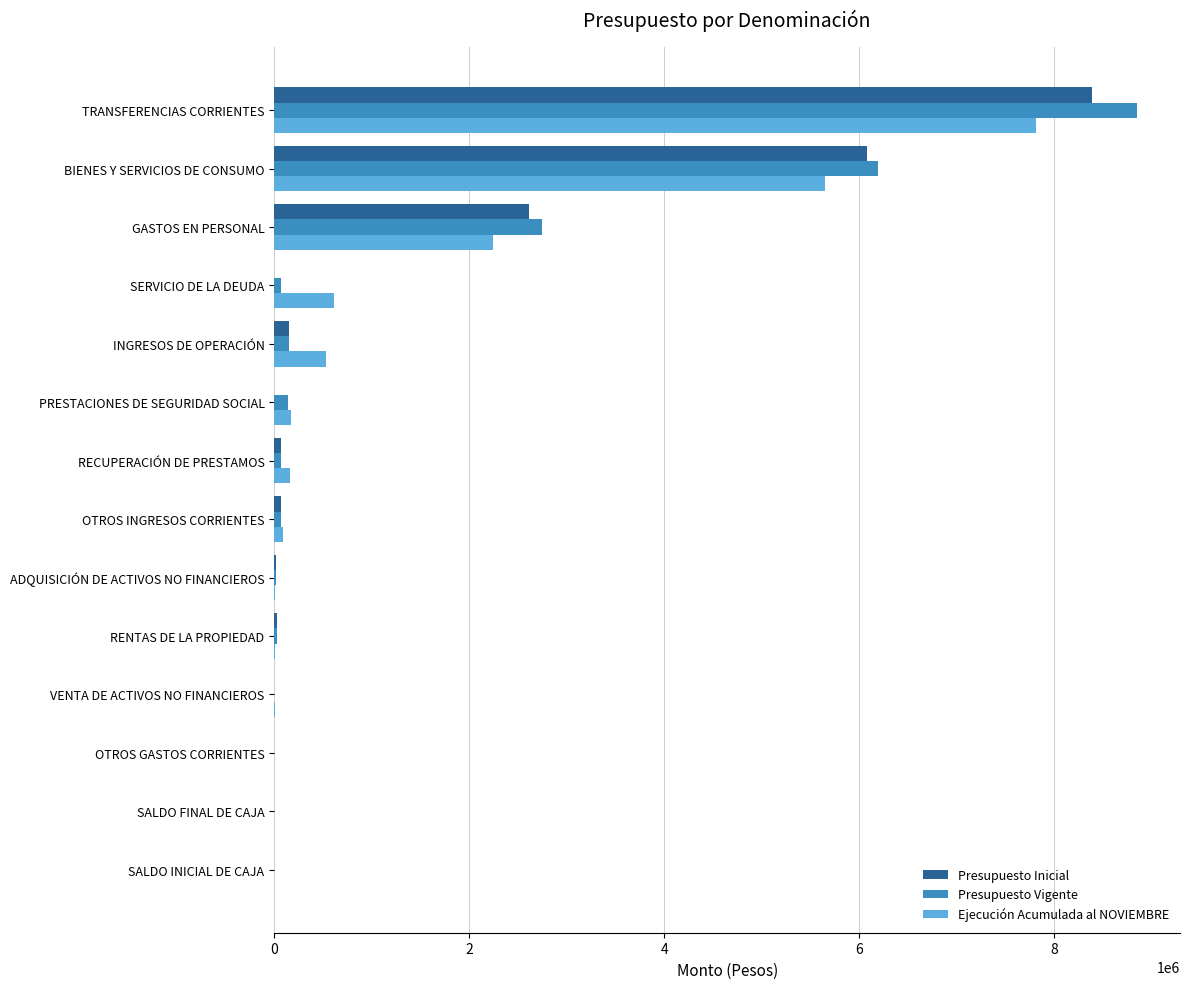

Which series has the widest spread of values?

Presupuesto Vigente